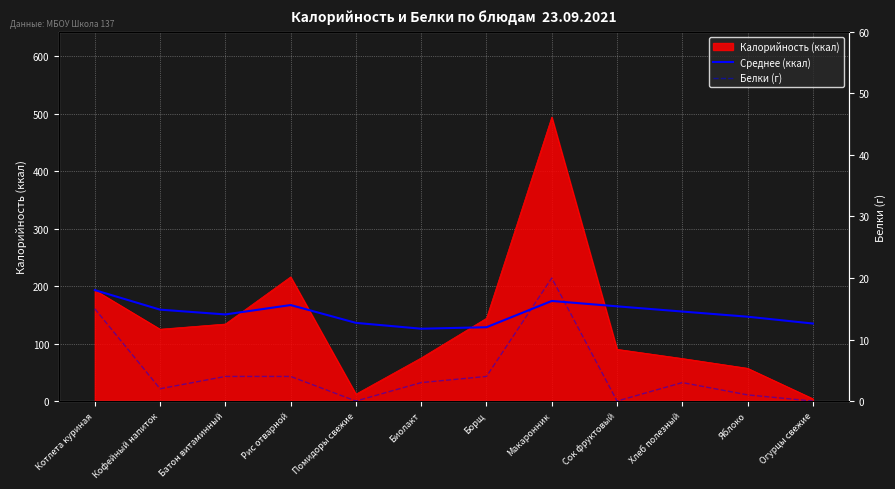

The value of Белки (г) at Хлеб полезный is 0.9. True or false?

False